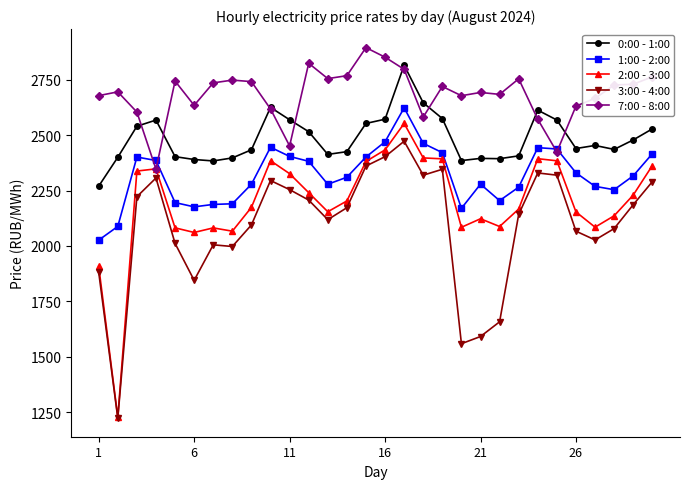

List the series in order of their peak value, highest first.

7:00 - 8:00, 0:00 - 1:00, 1:00 - 2:00, 2:00 - 3:00, 3:00 - 4:00